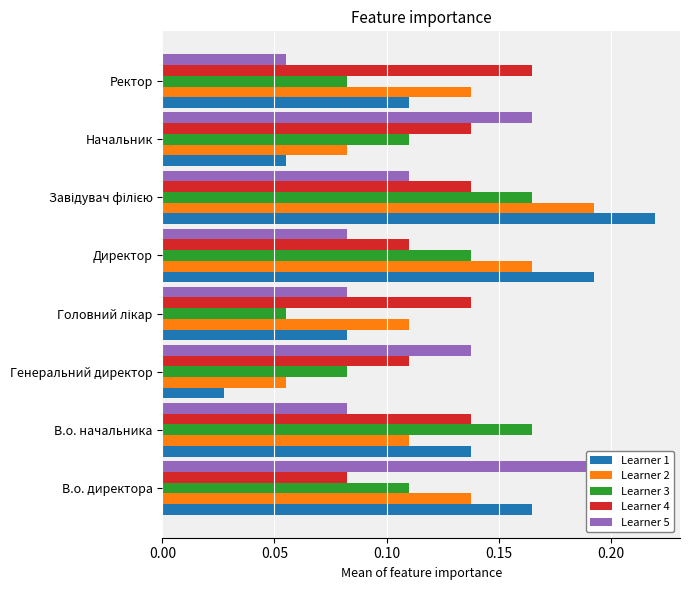

Are the bars grouped side by side (vs. stacked)?

Yes